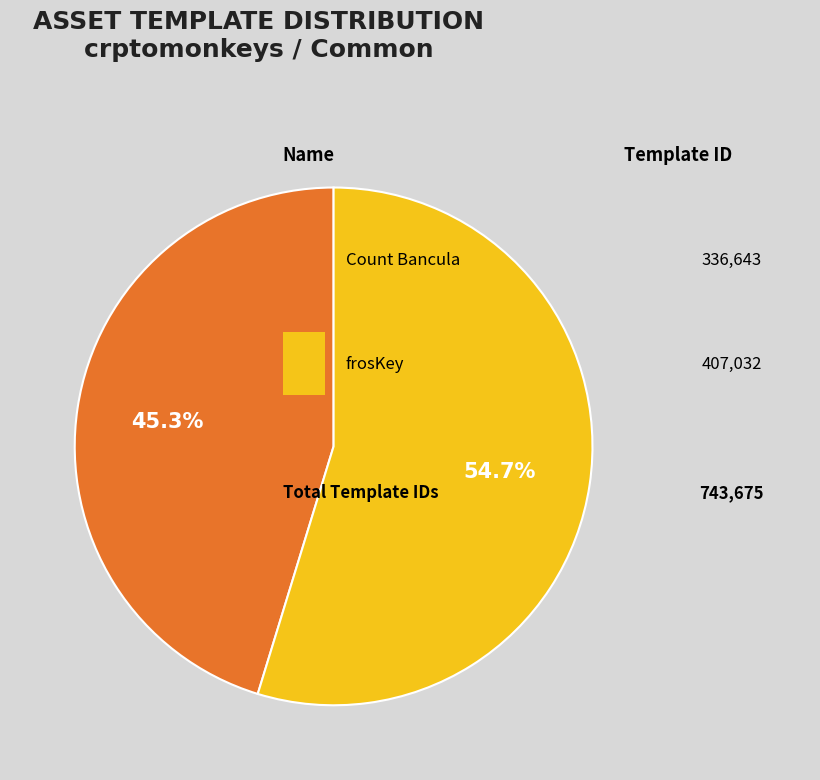

Is there any slice that represents more than half of the pie?

Yes